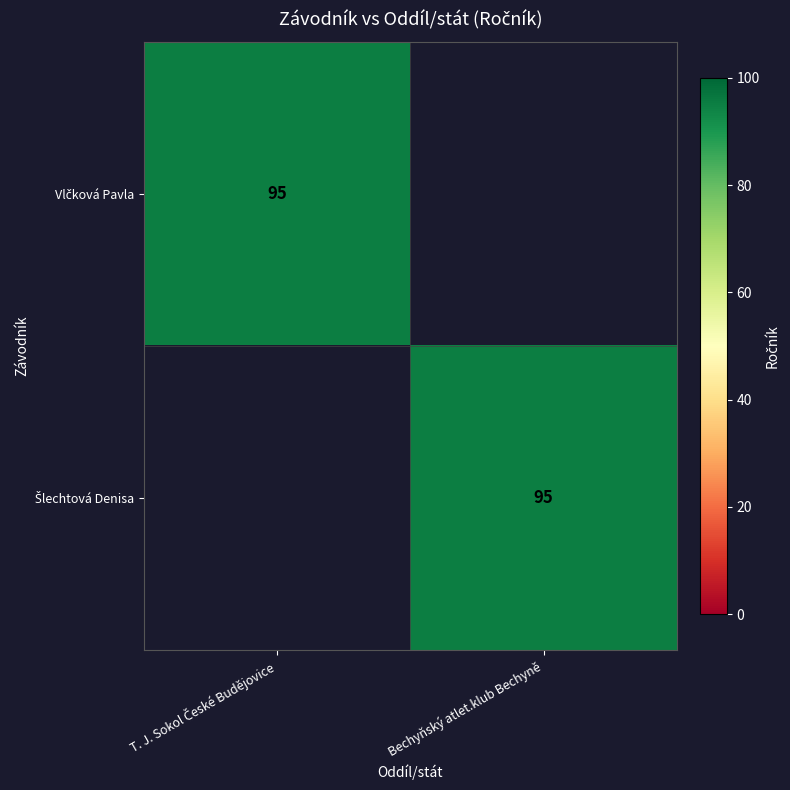

Which category has the lowest value across all series?

Bechyňský atlet.klub Bechyně